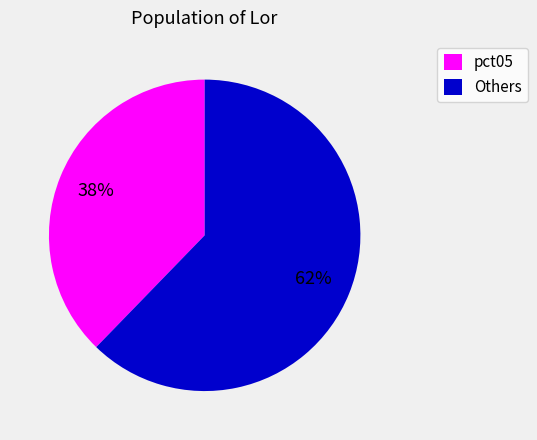

To the nearest percent, what is the combined percentage of Others and pct05?

100%